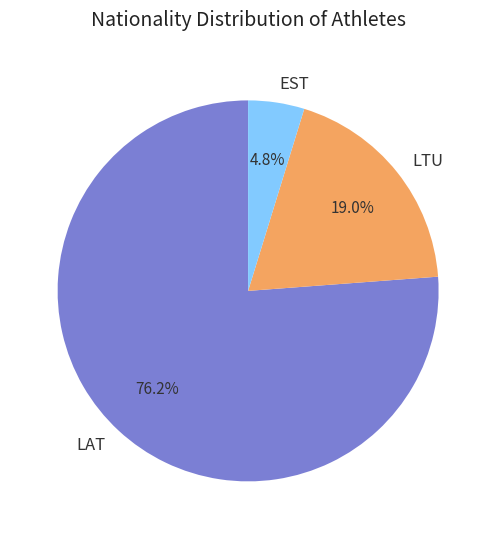

Which slice is the largest?

LAT